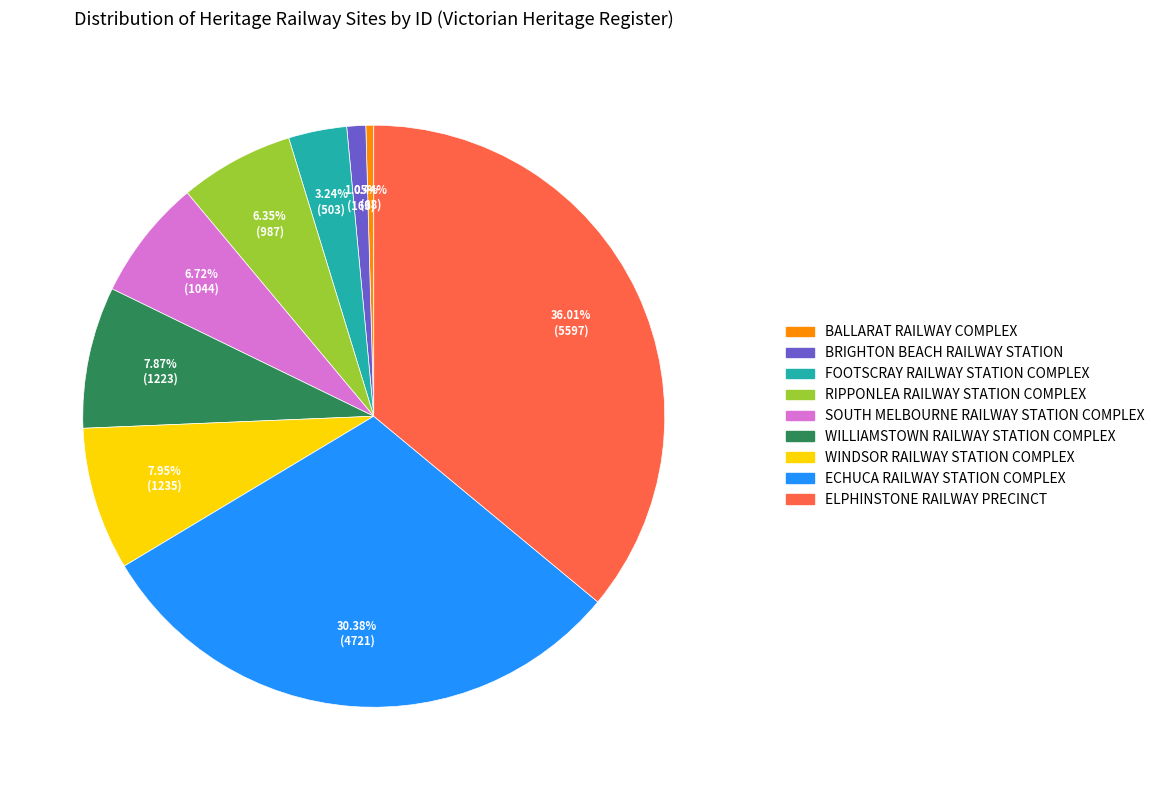

To the nearest percent, what is the average slice percentage?

11%